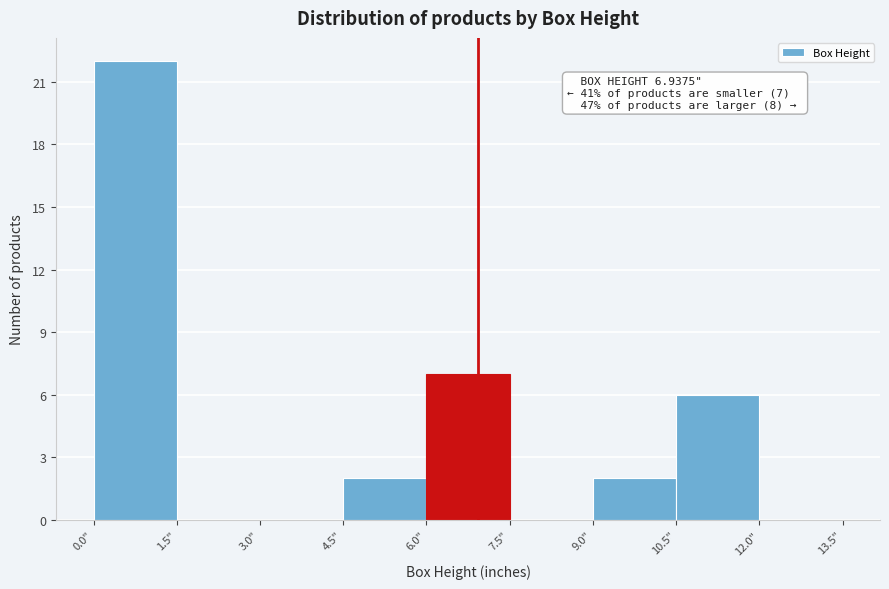

Over which range of the x-axis is the bar tallest?

0.0 to 1.5